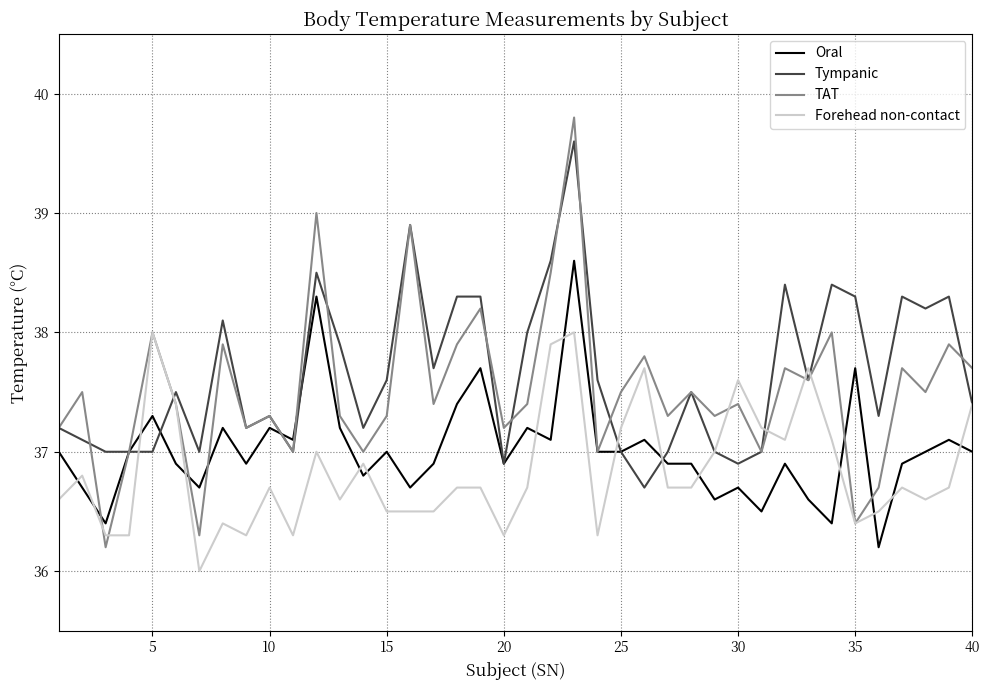

What is the maximum value shown in the chart?

39.8